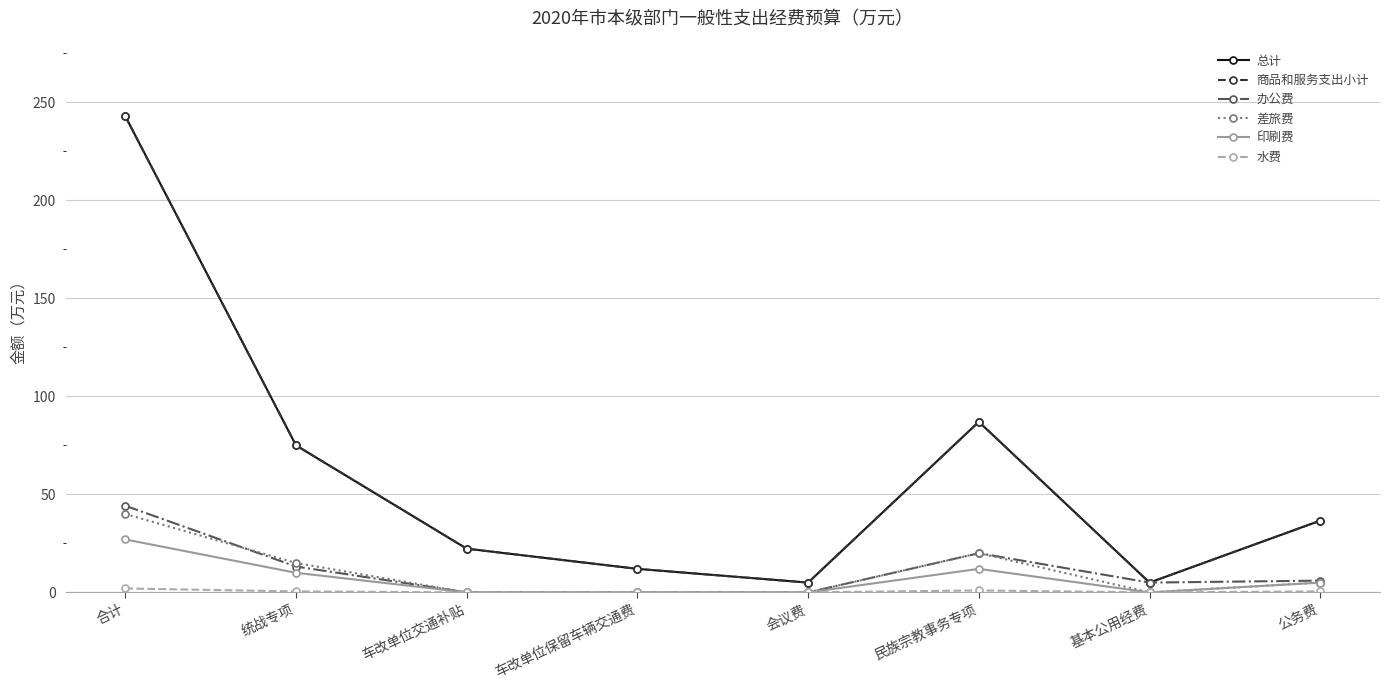

Is this an area chart (filled region under the line)?

No